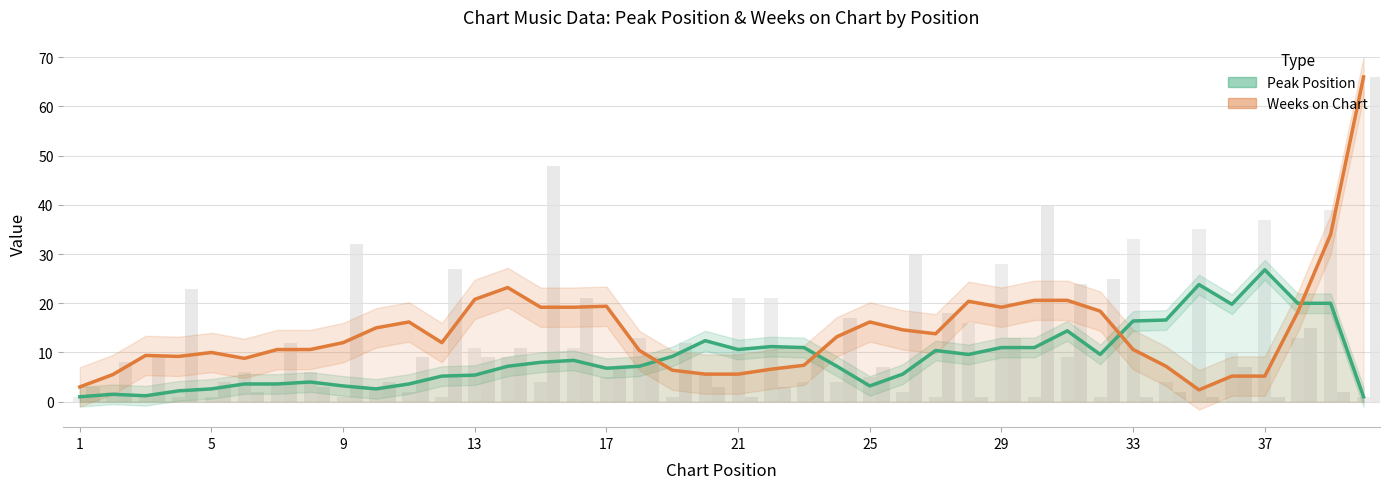

What is the smallest value displayed?

1.0